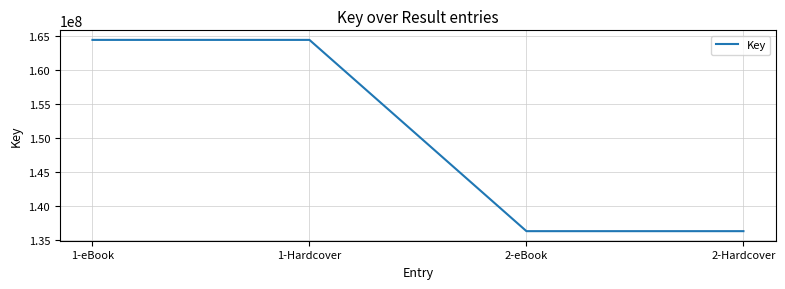

True or false: there are more than 1 points higher than both neighbors.

False